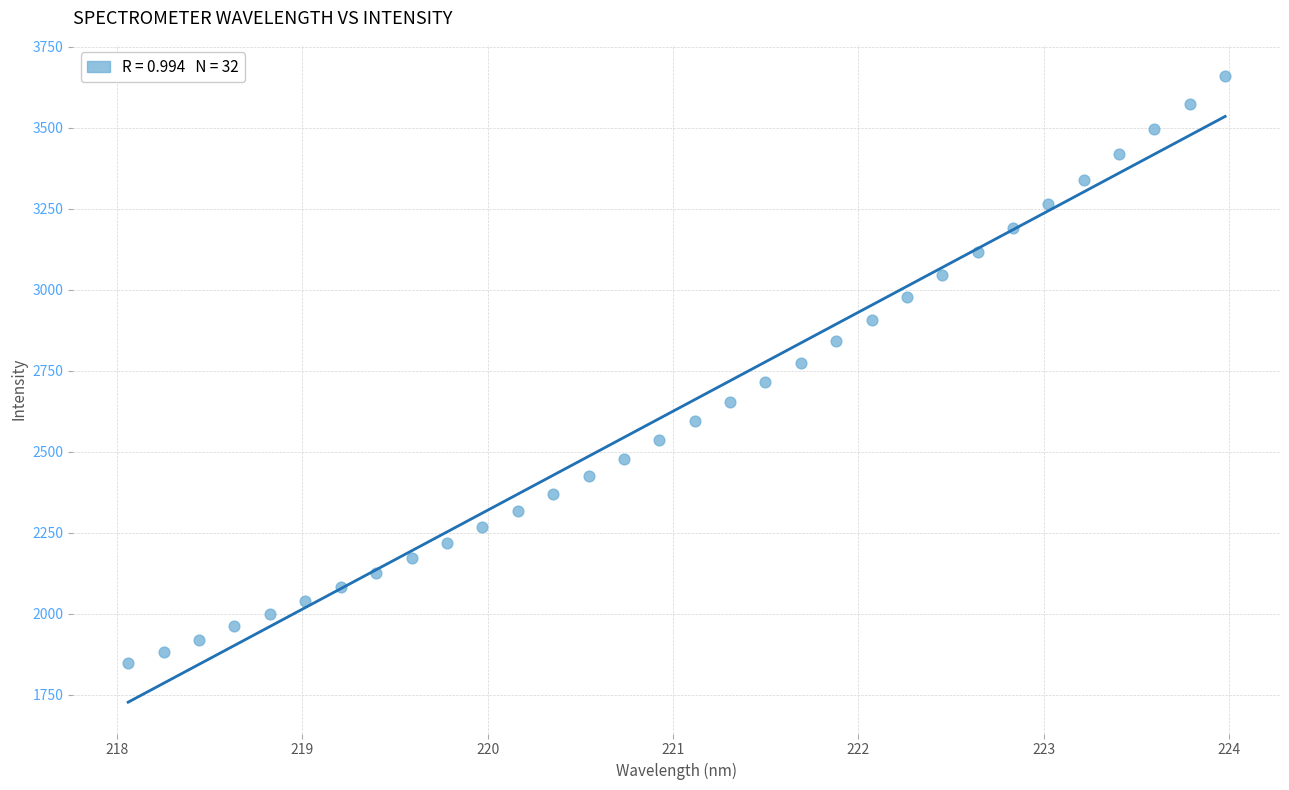

What is the range of X values (max minus min)?

5.9